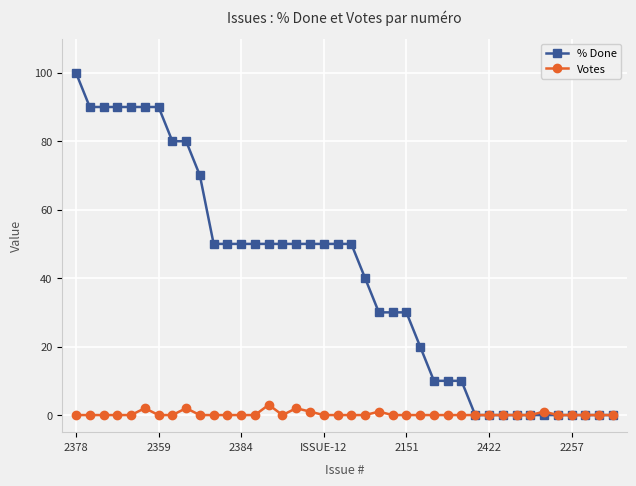

What is the highest value of the % Done series?

100